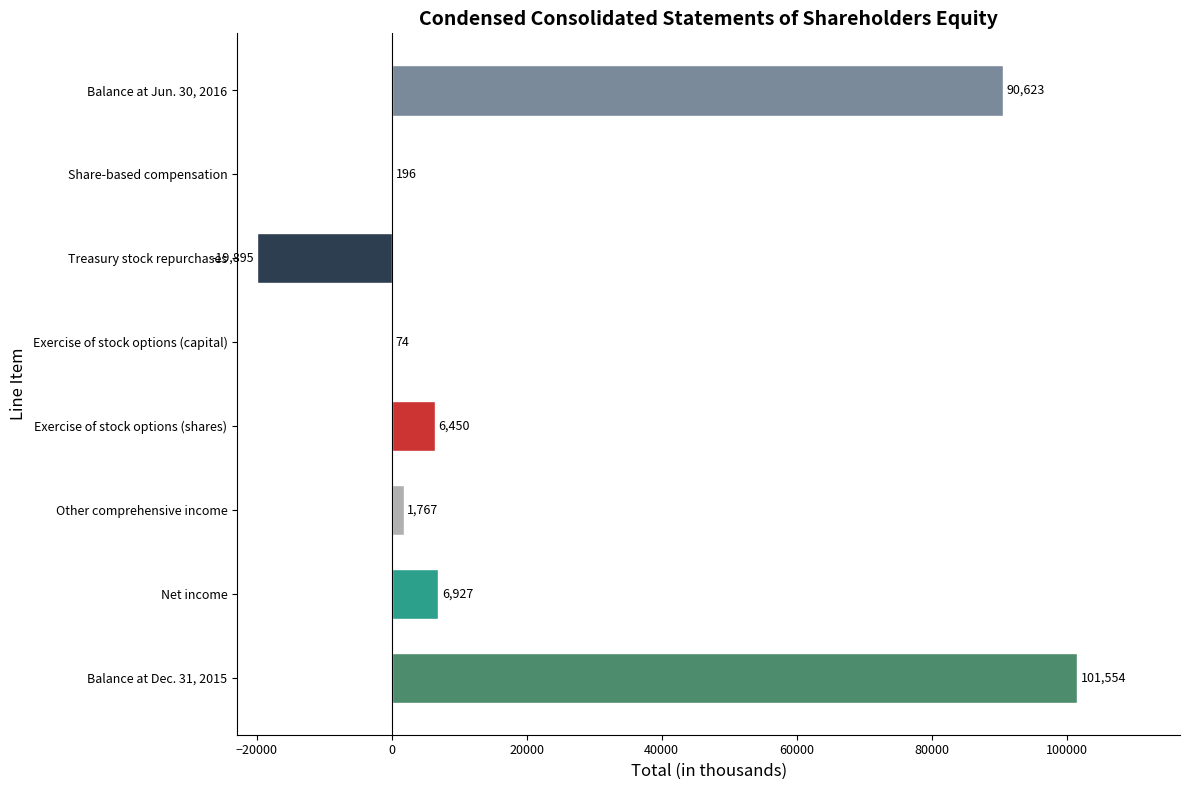

What value does the data have at Exercise of stock options (shares)?

6450